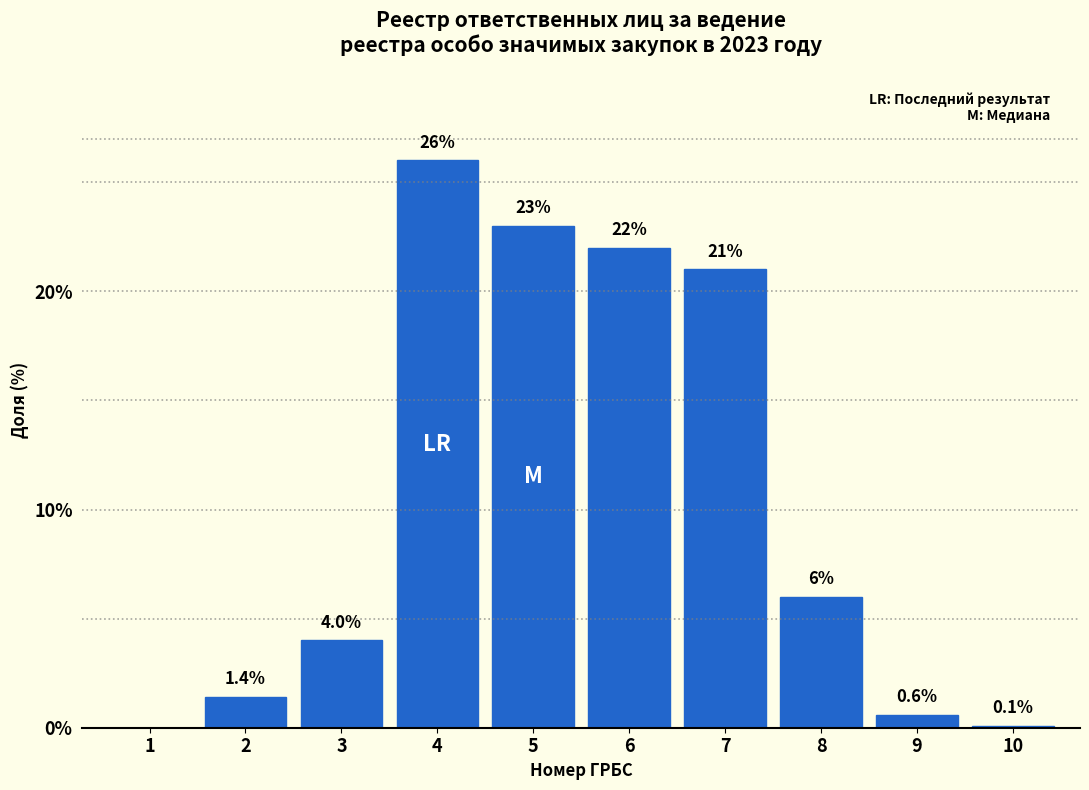

Reading right to left, what are all the values shown in this chart?

10=0.1	9=0.6	8=6.0	7=21.0	6=22.0	5=23.0	4=26.0	3=4.0	2=1.4	1=0.0